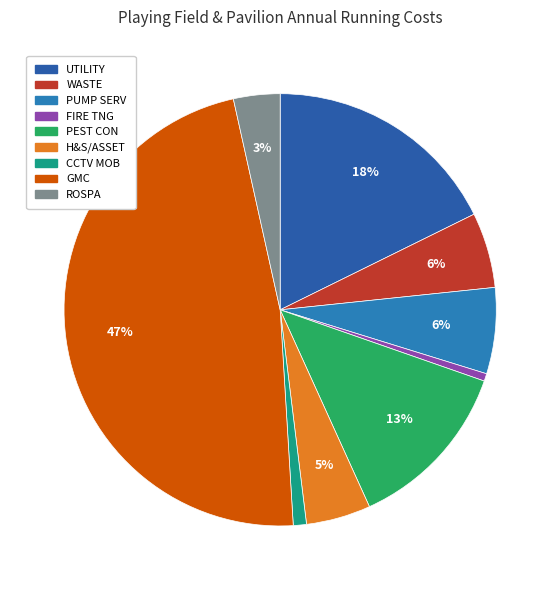

What portion of the pie excludes PUMP SERV?

93.6%